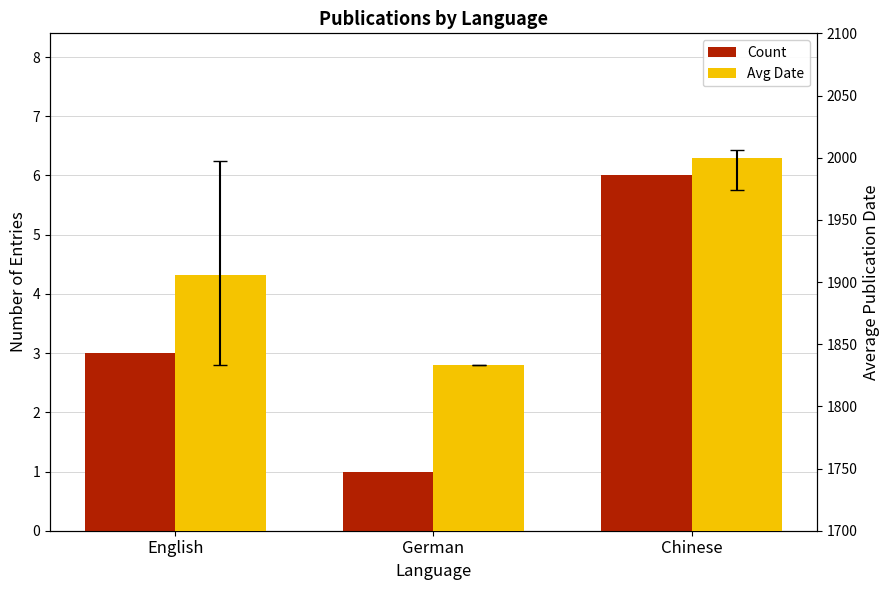

What is the difference between the Count values at Chinese and German?

5